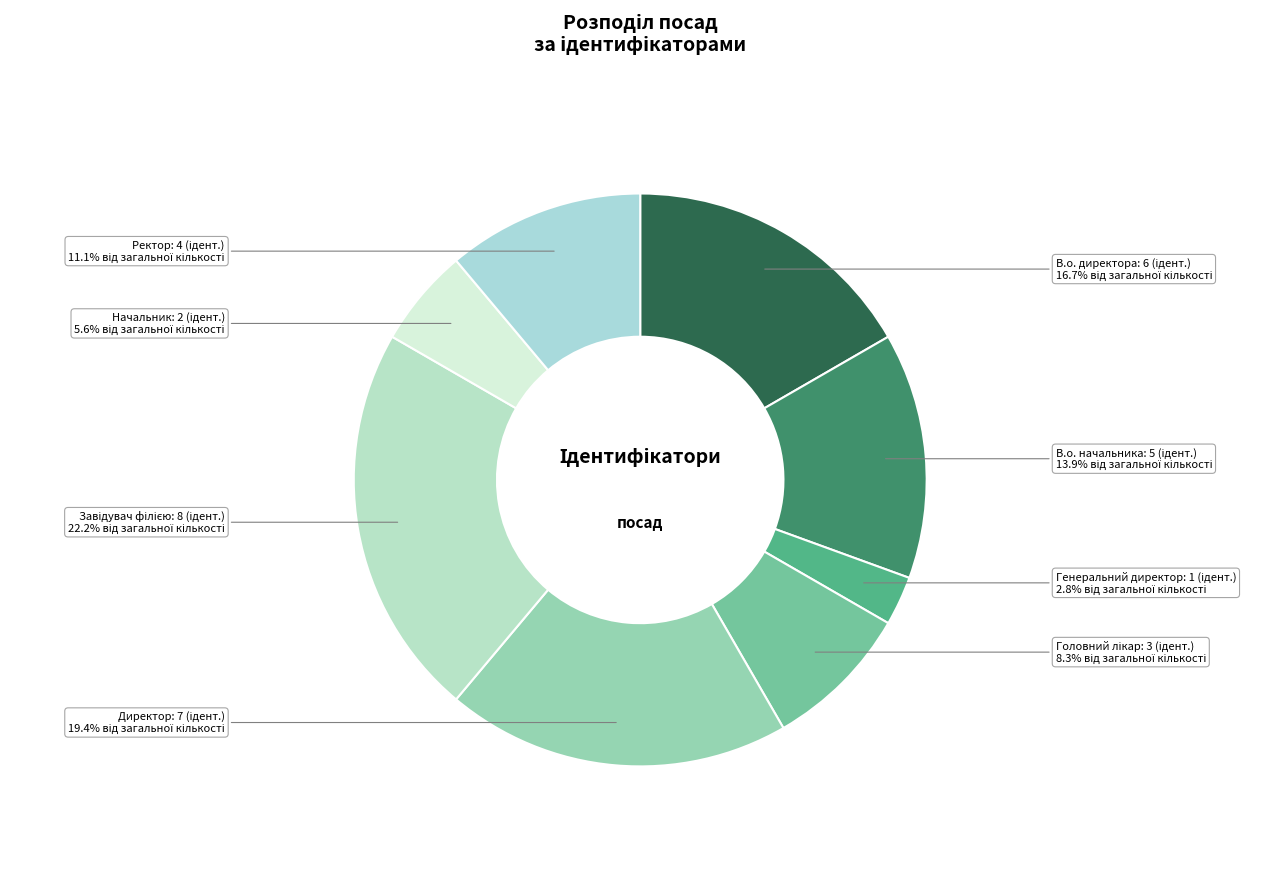

To the nearest percent, what percentage of the pie is Директор?

19%